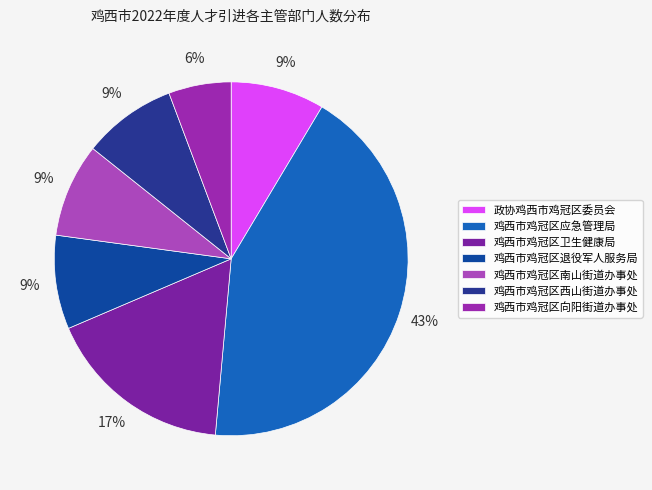

How many slices are in this pie chart?

7